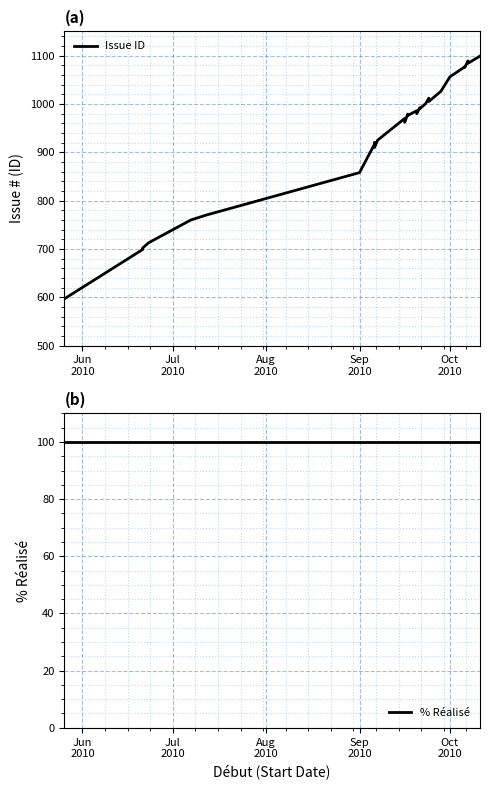

True or false: Issue ID has a value of 357 at 24.

False